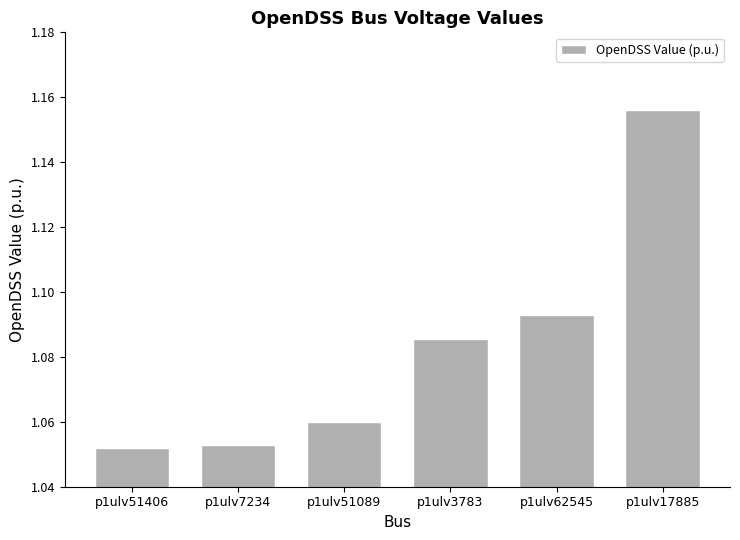

How many distinct data groups are displayed?

1